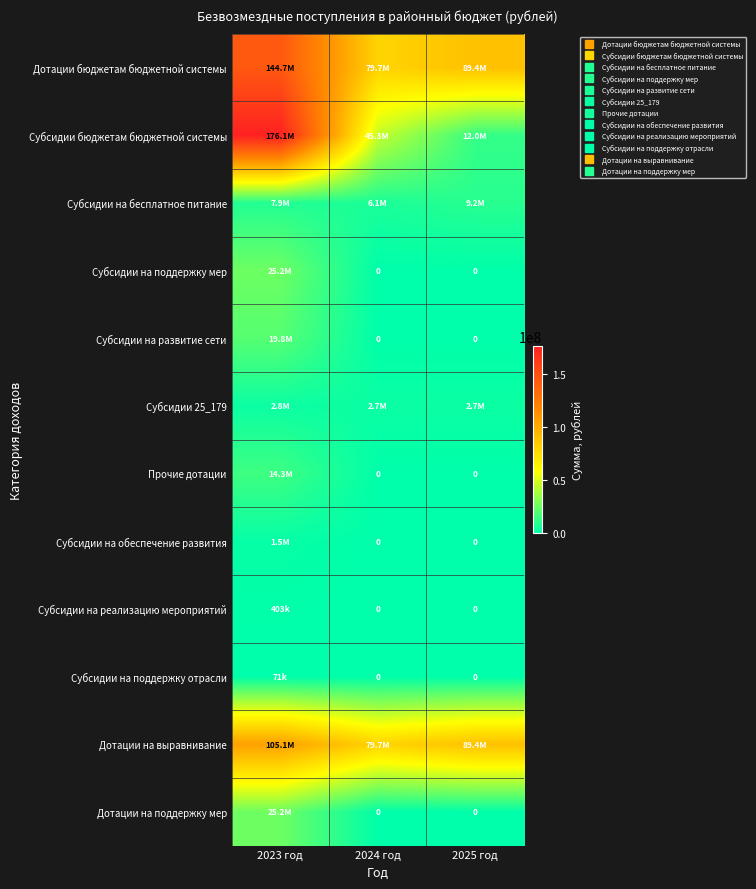

Is the value of Субсидии 25_179 at 2025 год greater than the value of Дотации бюджетам бюджетной системы at 2023 год?

No